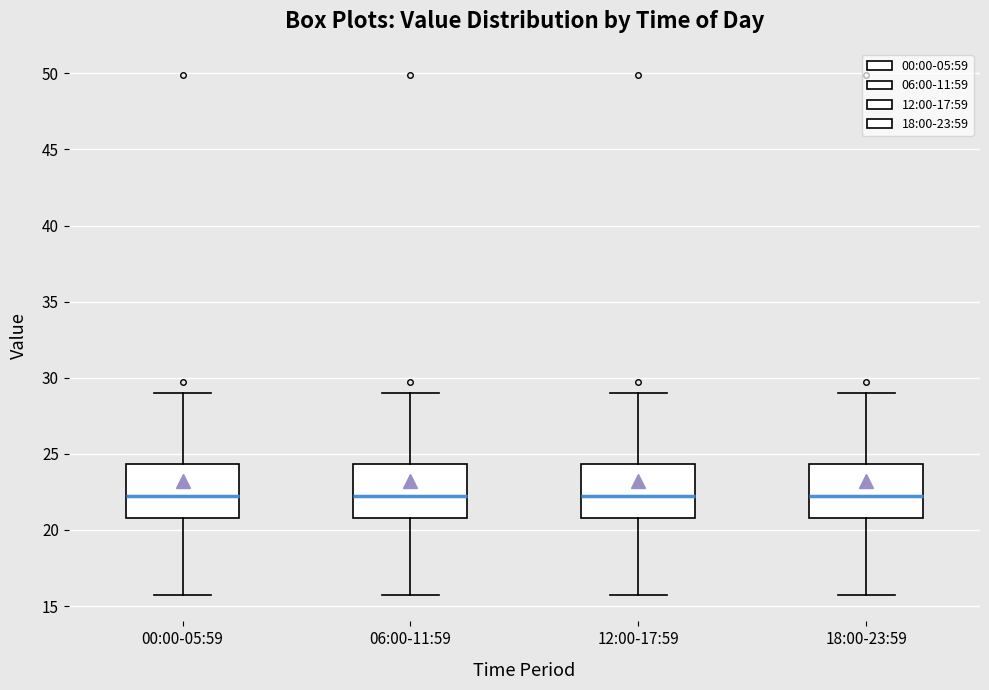

Reading left to right, read every box against the y-axis: the position of its median line, the range the box covers, and the ends of its whiskers. The values are not printed on the chart, so give them approximately, as read against the axis.

00:00-05:59: median 22.0, box 21.0 to 24.5, whiskers 15.5 to 29.0
06:00-11:59: median 22.0, box 21.0 to 24.5, whiskers 15.5 to 29.0
12:00-17:59: median 22.0, box 21.0 to 24.5, whiskers 15.5 to 29.0
18:00-23:59: median 22.0, box 21.0 to 24.5, whiskers 15.5 to 29.0